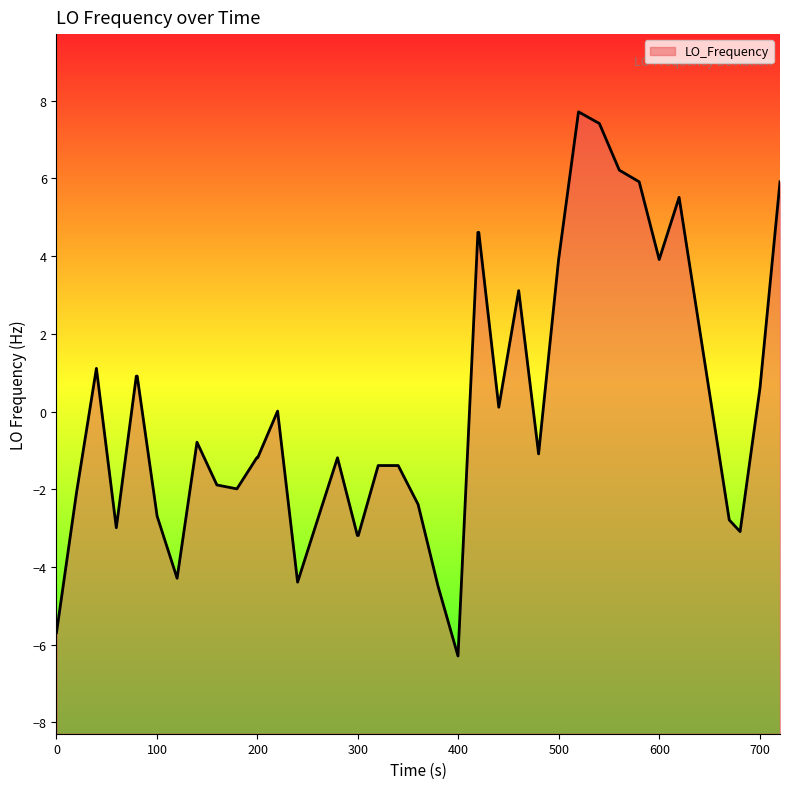

True or false: there are more than 0 points higher than both neighbors.

True